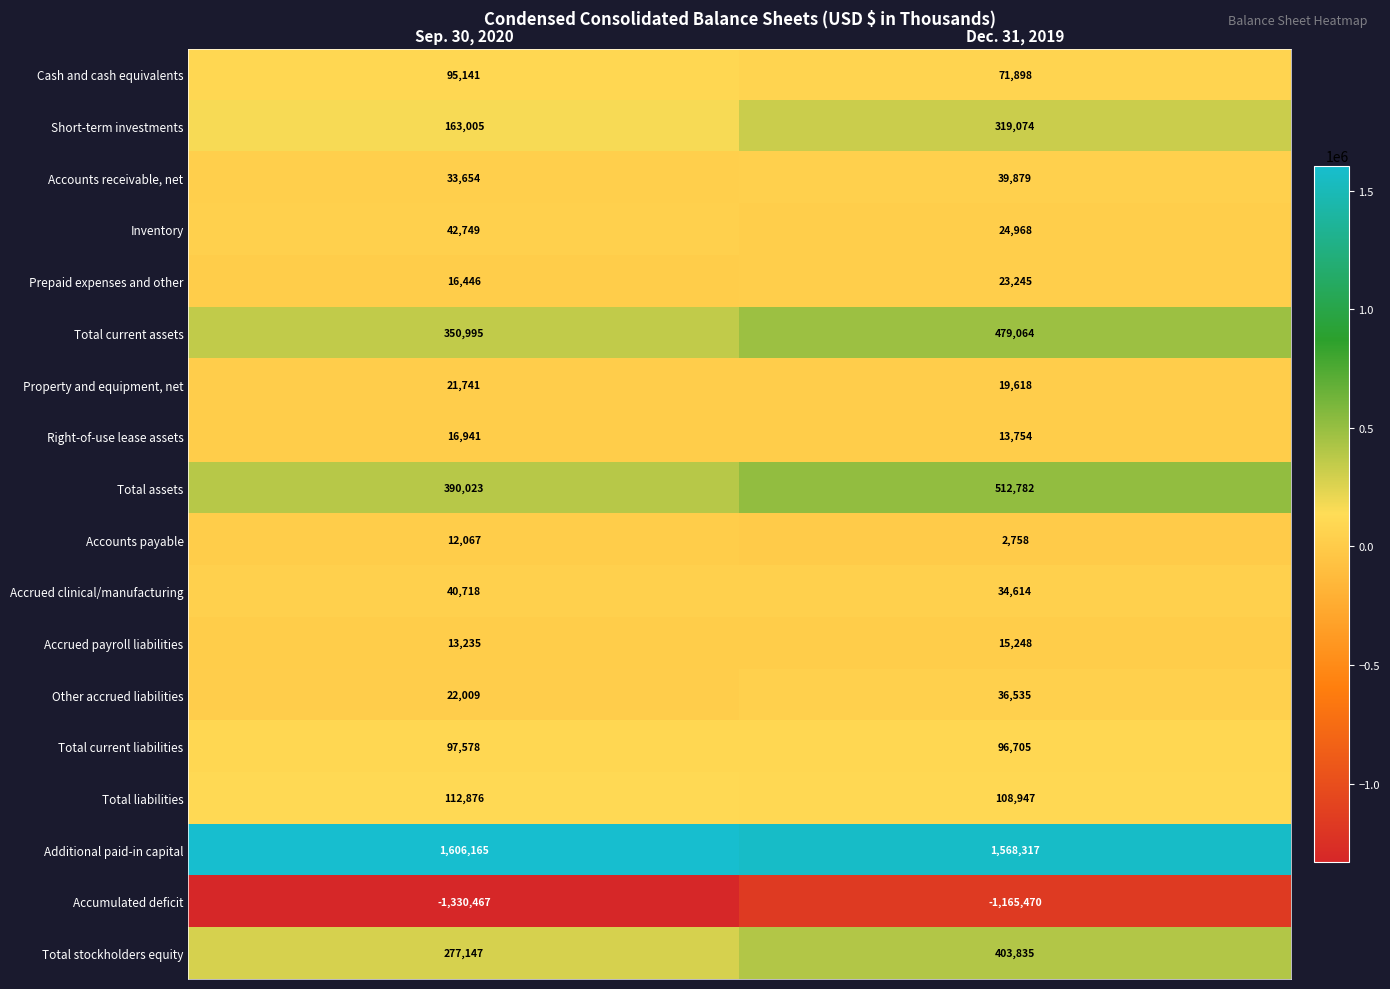

Which series has the widest spread of values?

Accumulated deficit